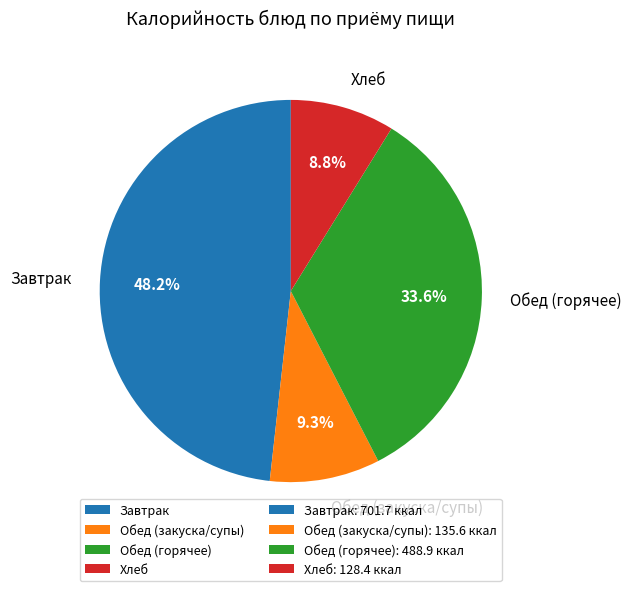

Combined, what portion of the pie is Обед (закуска/супы) and Завтрак?

57.6%